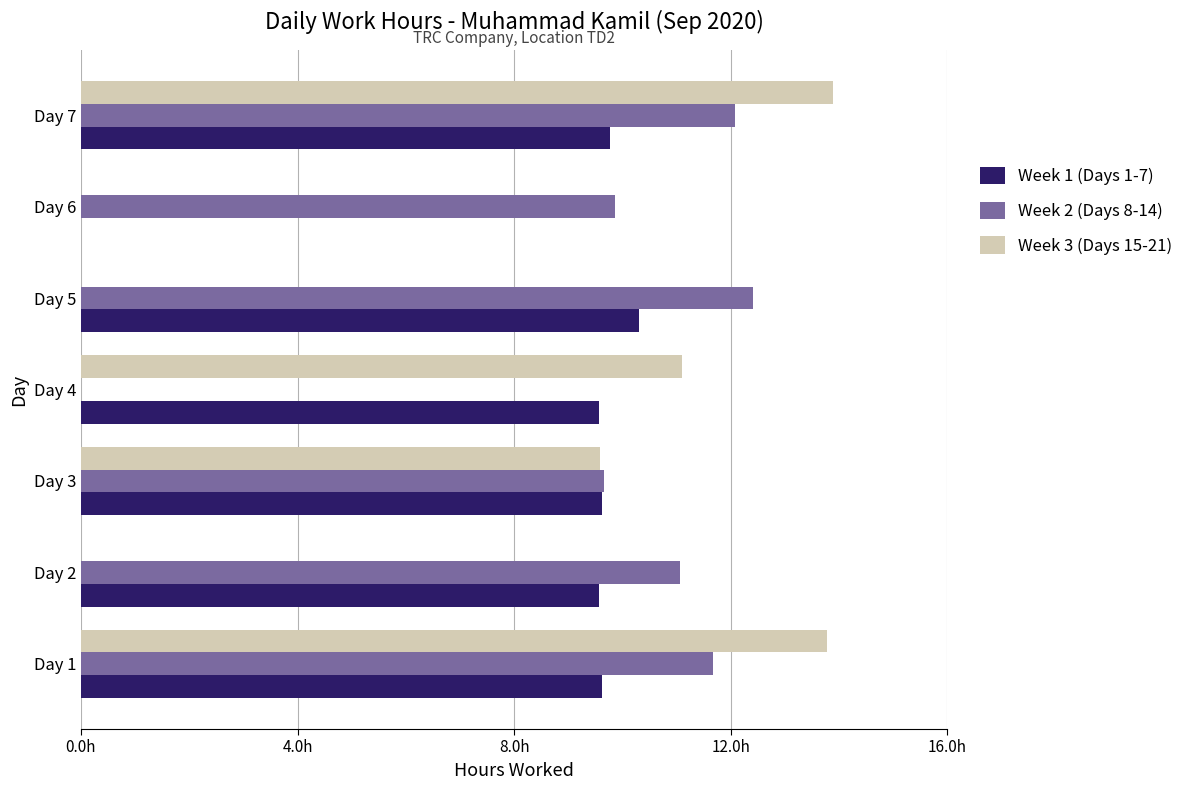

What are all the series names shown in the legend?

Week 1 (Days 1-7), Week 2 (Days 8-14), Week 3 (Days 15-21)